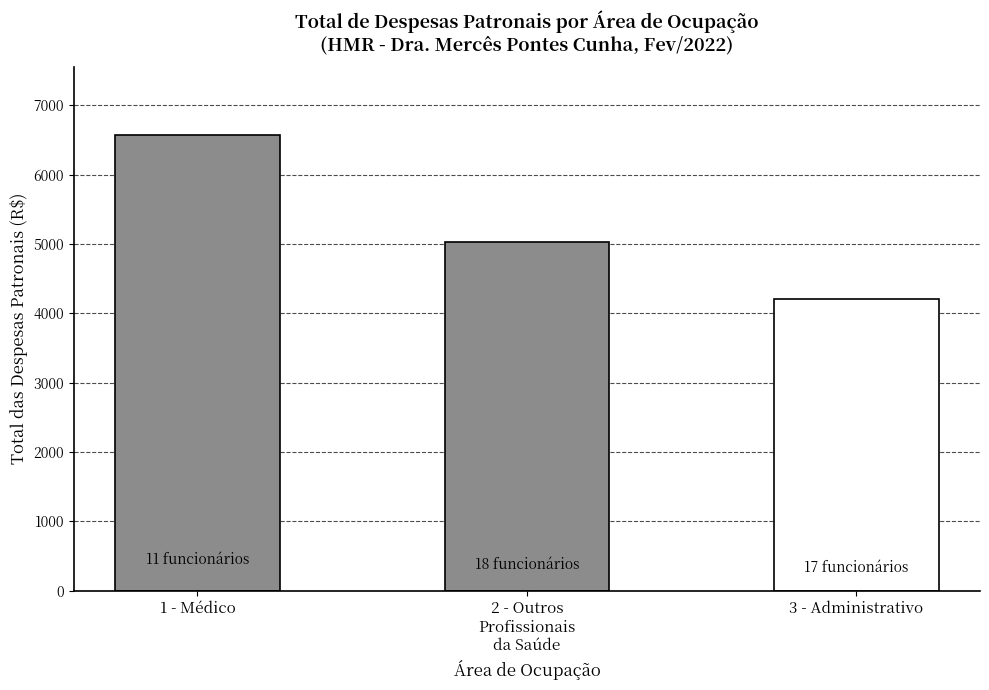

The chart shows a value of 5028.5 at 2 - Outros
Profissionais
da Saúde. True or false?

True